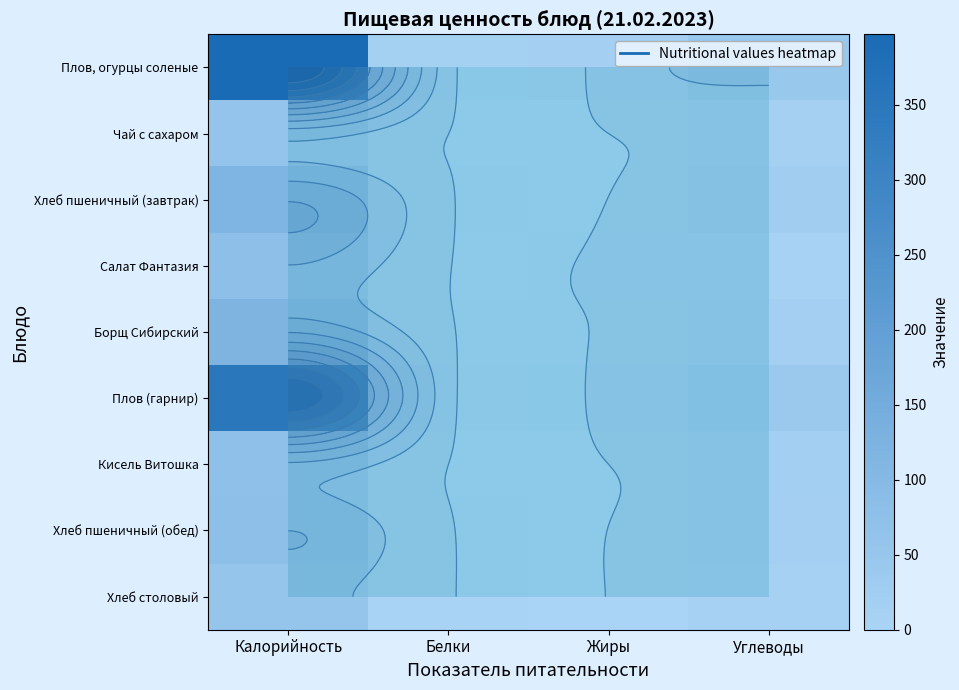

The Чай с сахаром series shows 60.0 at Калорийность. True or false?

True